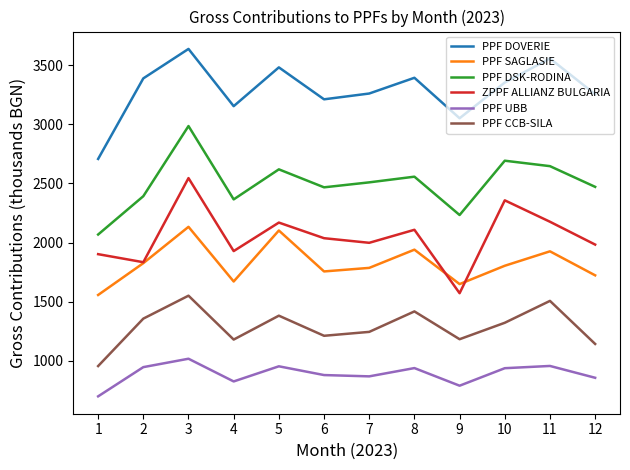

True or false: PPF UBB and PPF CCB-SILA cross at least once.

False